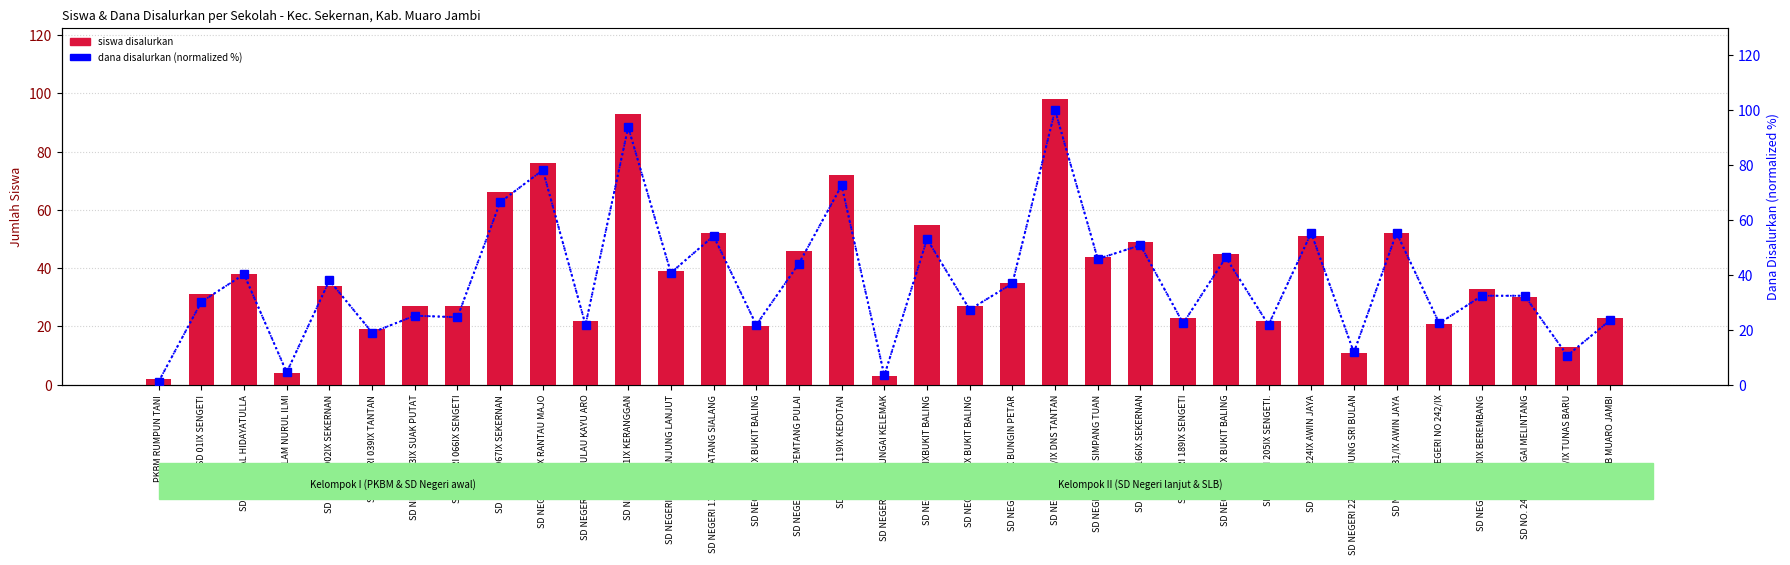

What is the average value of the dana disalurkan (normalized) series?

37.9